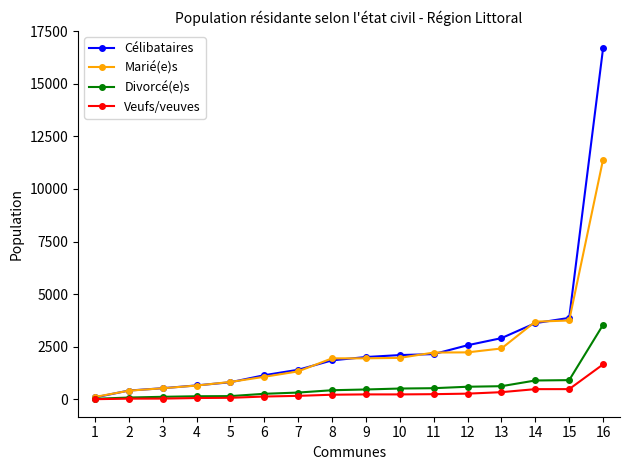

Read the Célibataires value at 3, to the nearest 10.

540